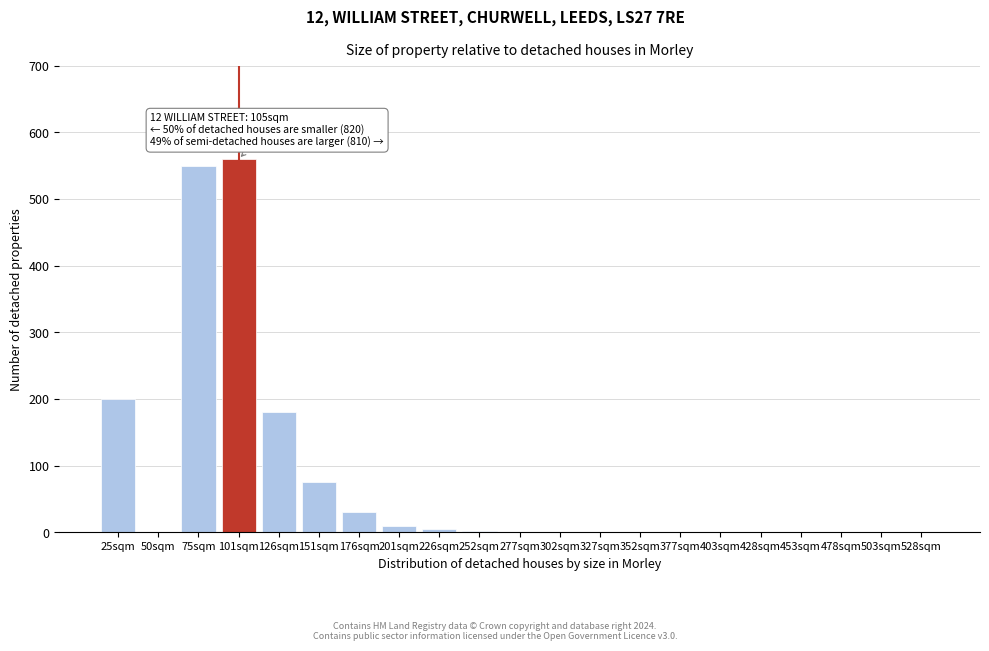

The value at 327sqm is 0. True or false?

True